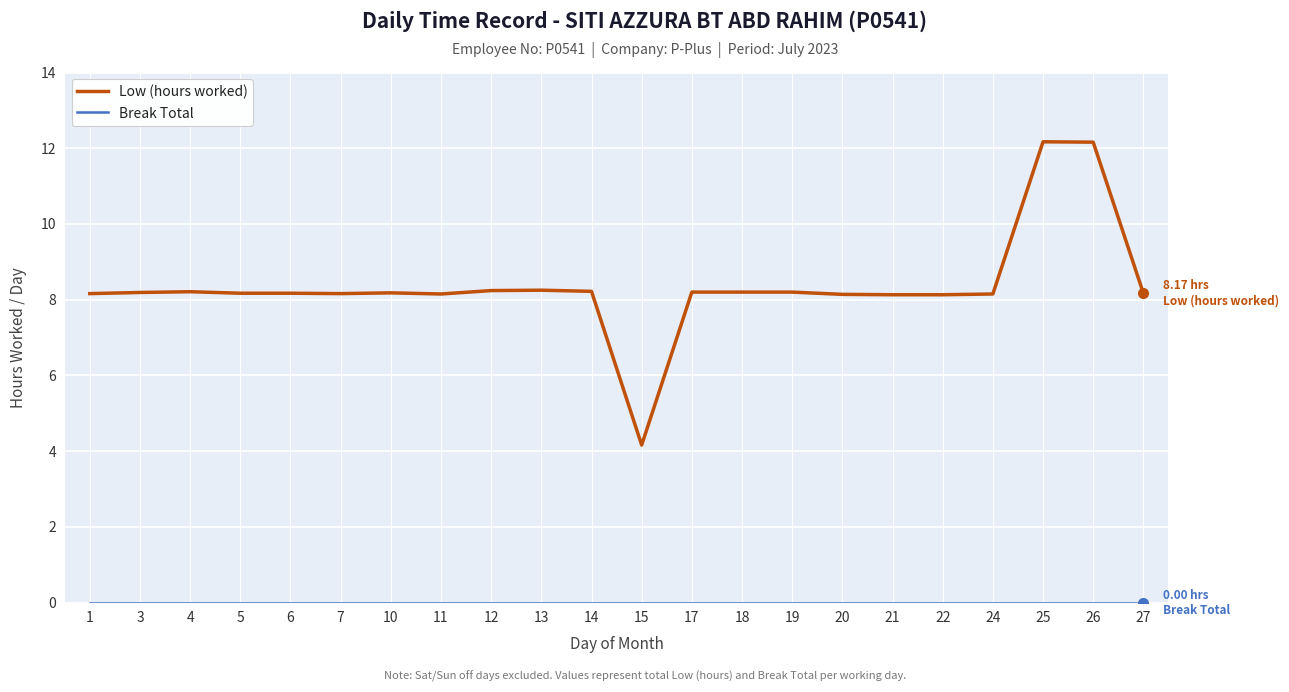

What is the difference between the second highest and minimum values in the Low (hours worked) series?

8.0